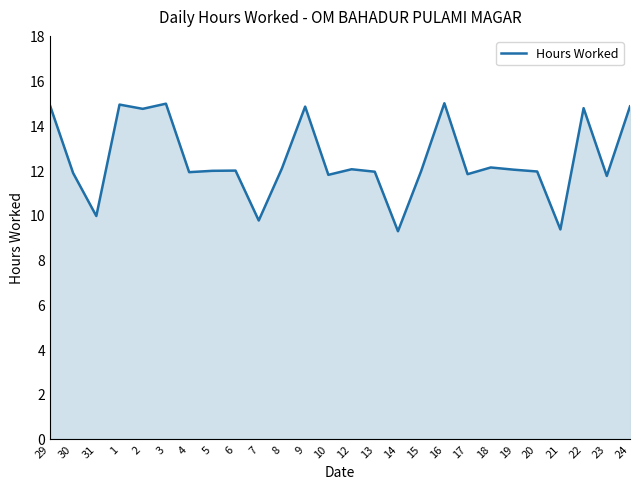

Between 19 and 9, which is larger?

9